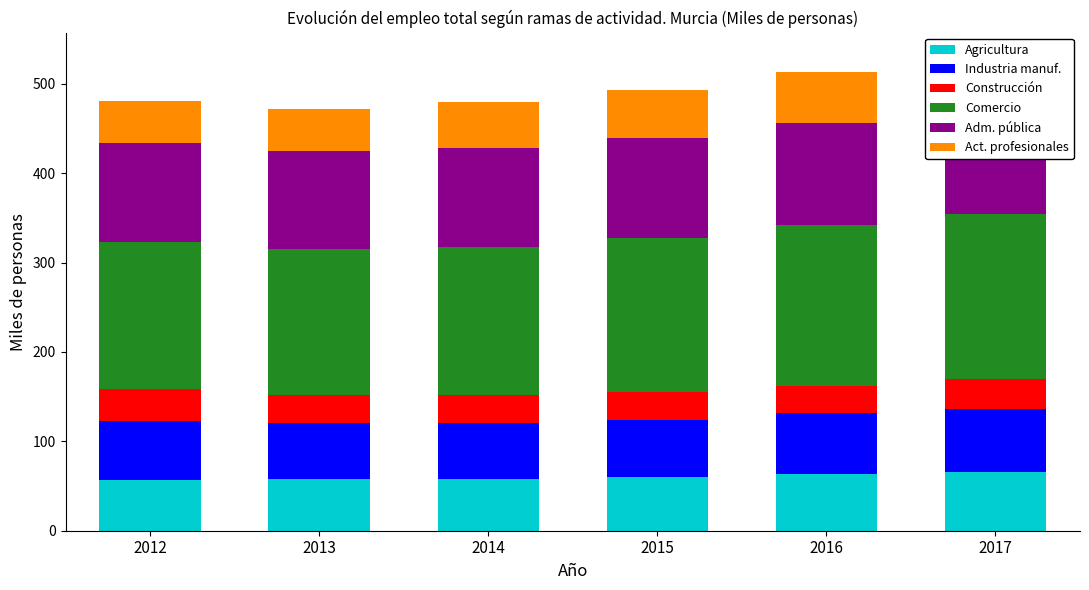

How many groups of bars are there?

6